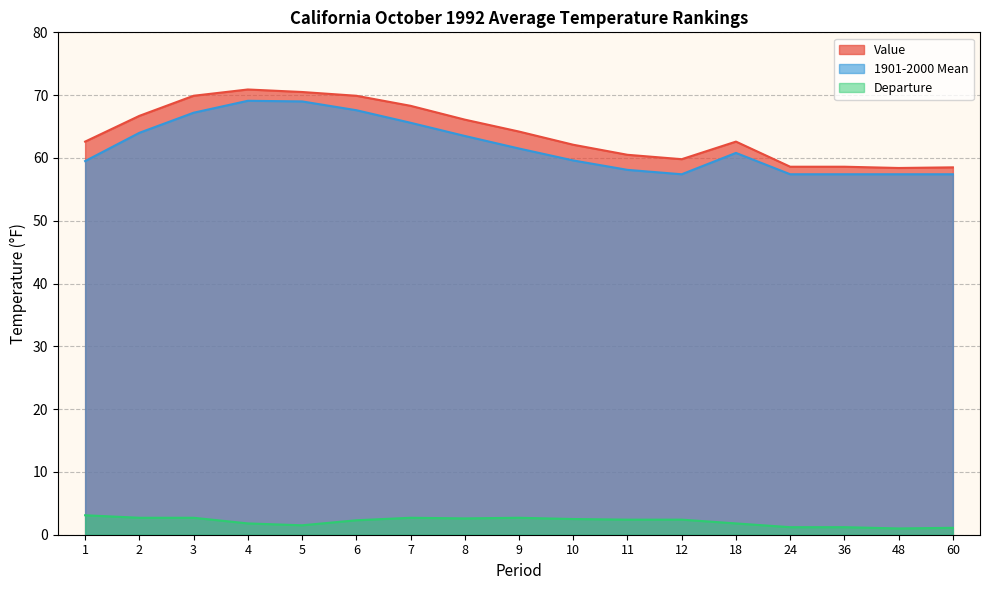

In Departure, how many points are higher than both neighbors (excluding endpoints)?

2